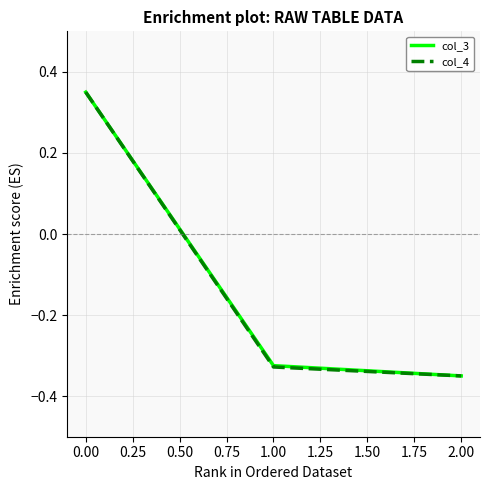

At which label does col_3 reach its minimum?

2.00